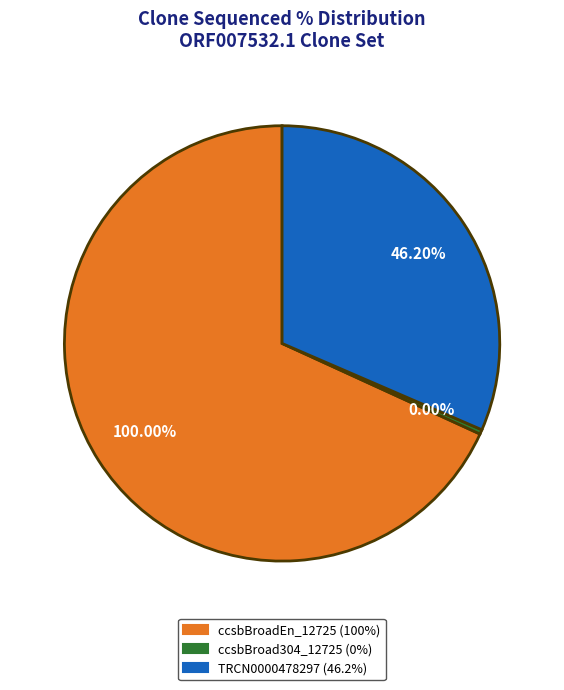

What percentage is NOT represented by TRCN0000478297?

68.4%